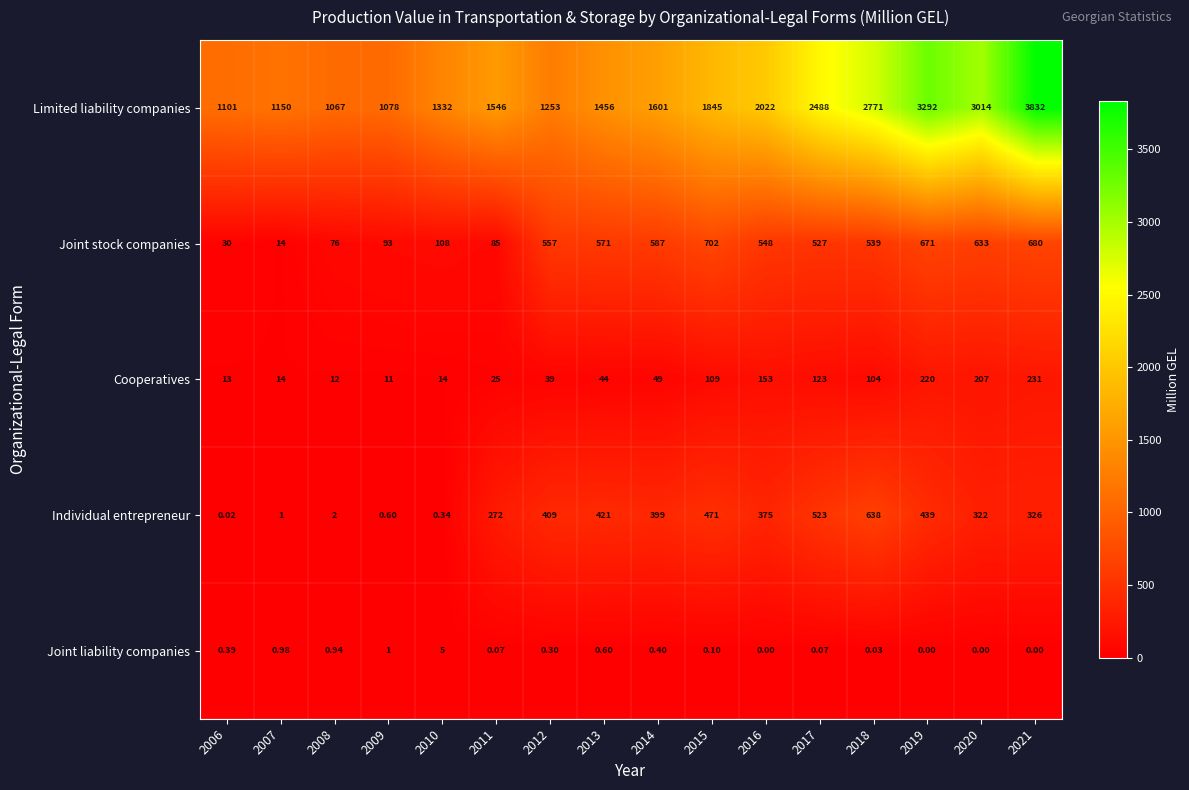

At 2018, list the series in order from largest to smallest.

Limited liability companies, Individual entrepreneur, Joint stock companies, Cooperatives, Joint liability companies